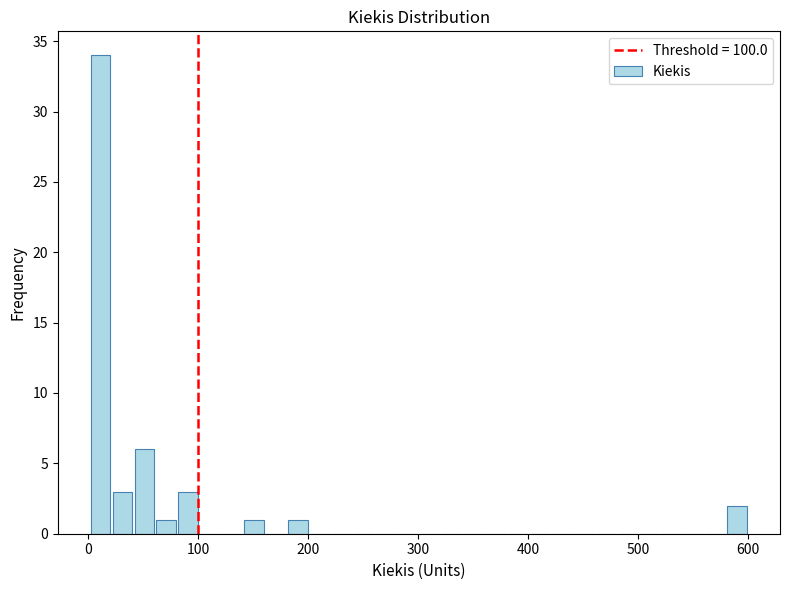

Around what value on the x-axis is the tallest bar? Give the approximate position of its centre, as read against the axis.

10